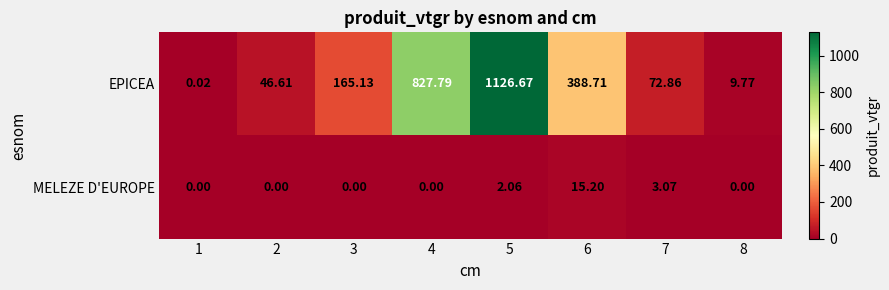

Is the value of EPICEA at 8 greater than the value of MELEZE D'EUROPE at 5?

Yes